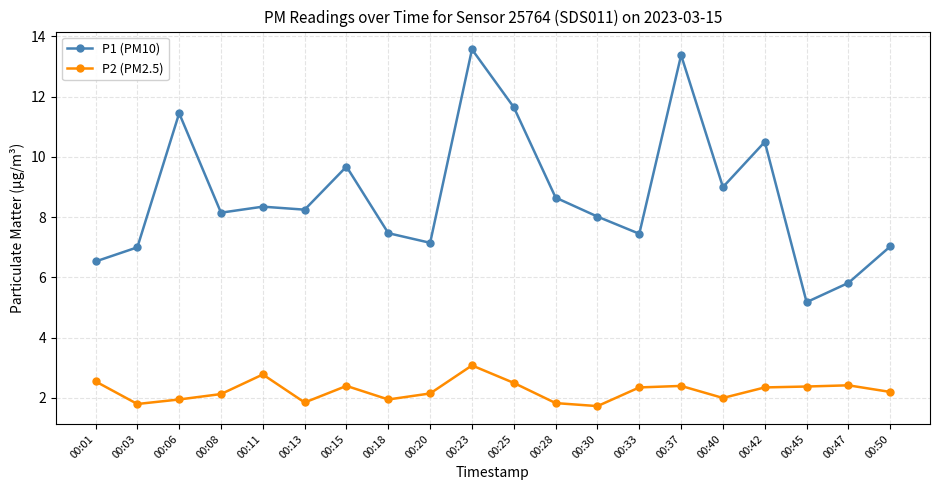

List the series in order of their peak value, lowest first.

P2 (PM2.5), P1 (PM10)